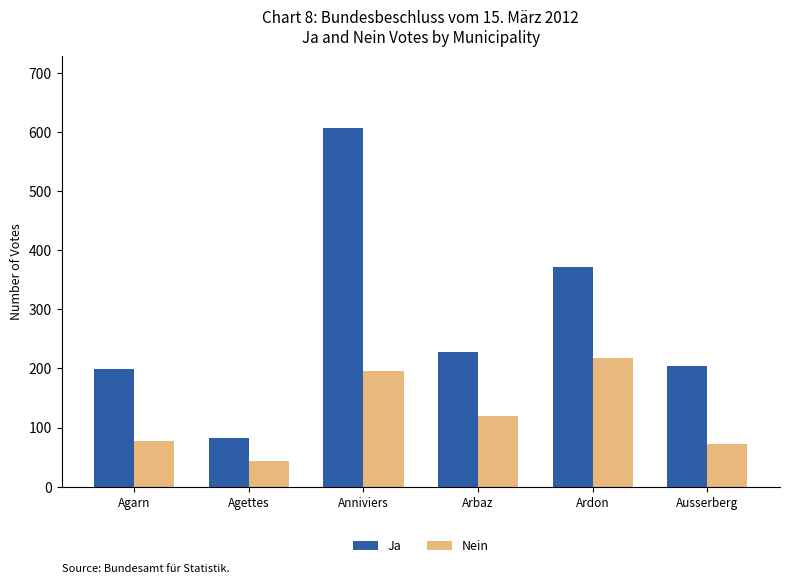

What is the spread (max minus min) of values at Agettes?

38